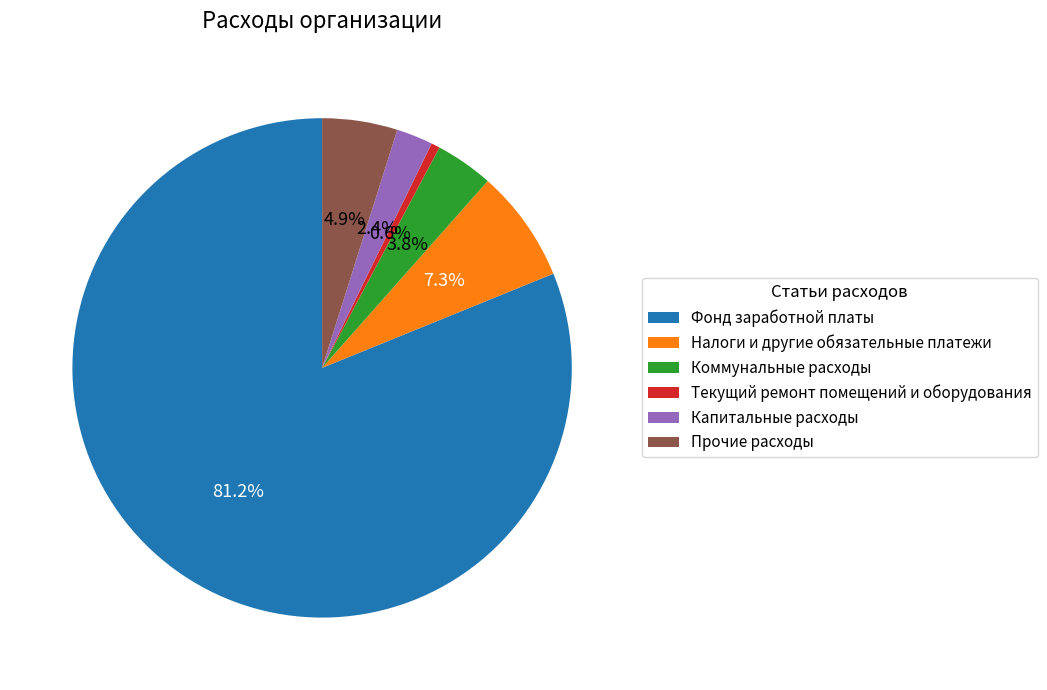

True or false: Коммунальные расходы accounts for 4% of the total.

True